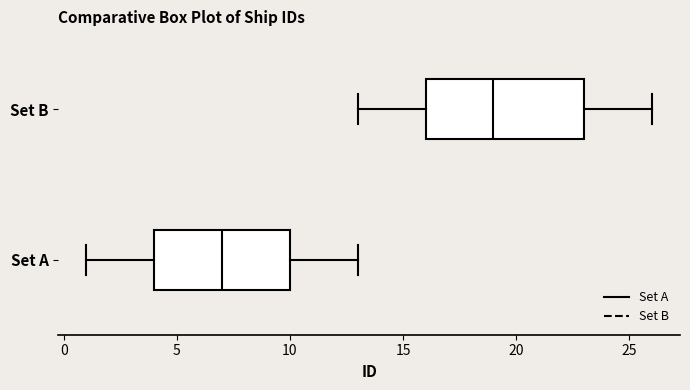

Where does the median line of the box for Set B sit on the x-axis? The values are not printed on the chart, so give them approximately, as read against the axis.

19